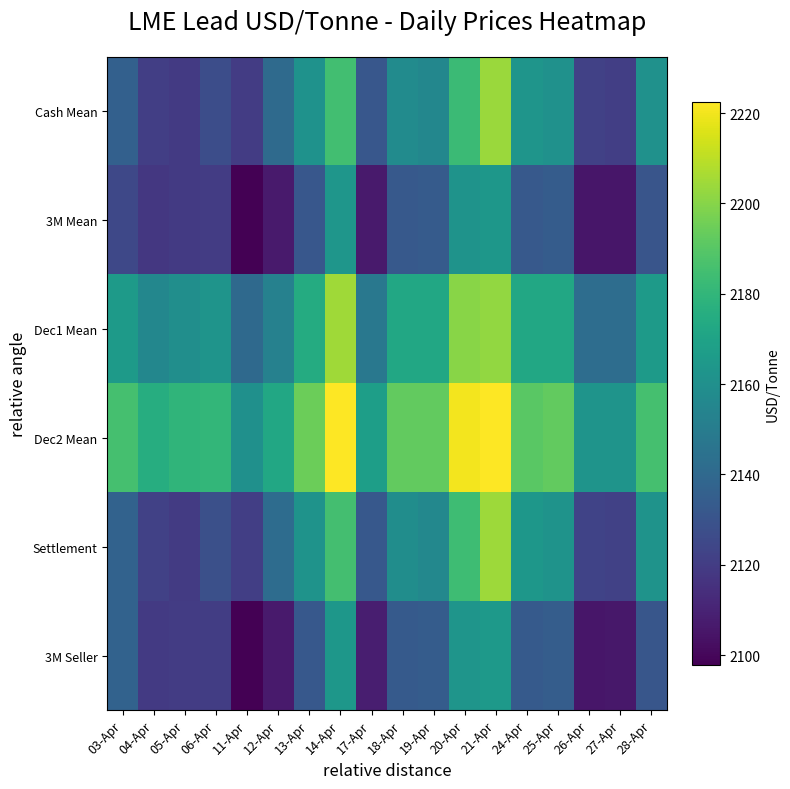

Reading left to right, extract all data points from this chart.

Cash Mean: 03-Apr=2136.0	04-Apr=2121.0	05-Apr=2119.0	06-Apr=2127.0	11-Apr=2120.0	12-Apr=2141.0	13-Apr=2161.5	14-Apr=2184.5	17-Apr=2131.5	18-Apr=2158.0	19-Apr=2155.5	20-Apr=2183.0	21-Apr=2203.5	24-Apr=2163.0	25-Apr=2161.0	26-Apr=2122.0	27-Apr=2121.0	28-Apr=2161.0
3M Mean: 03-Apr=2125.0	04-Apr=2118.0	05-Apr=2119.0	06-Apr=2120.0	11-Apr=2097.8	12-Apr=2106.8	13-Apr=2131.5	14-Apr=2163.5	17-Apr=2107.0	18-Apr=2132.5	19-Apr=2133.5	20-Apr=2162.0	21-Apr=2164.0	24-Apr=2132.5	25-Apr=2134.0	26-Apr=2105.2	27-Apr=2105.5	28-Apr=2130.5
Dec1 Mean: 03-Apr=2165.5	04-Apr=2155.5	05-Apr=2159.5	06-Apr=2162.5	11-Apr=2140.5	12-Apr=2152.5	13-Apr=2174.5	14-Apr=2204.5	17-Apr=2147.5	18-Apr=2172.5	19-Apr=2172.5	20-Apr=2200.5	21-Apr=2202.5	24-Apr=2172.5	25-Apr=2172.5	26-Apr=2142.5	27-Apr=2142.5	28-Apr=2165.5
Dec2 Mean: 03-Apr=2185.5	04-Apr=2175.5	05-Apr=2179.5	06-Apr=2180.5	11-Apr=2160.5	12-Apr=2172.5	13-Apr=2194.5	14-Apr=2222.5	17-Apr=2167.5	18-Apr=2192.5	19-Apr=2192.5	20-Apr=2220.5	21-Apr=2222.5	24-Apr=2190.5	25-Apr=2192.5	26-Apr=2162.5	27-Apr=2162.5	28-Apr=2185.5
Settlement: 03-Apr=2137.0	04-Apr=2122.0	05-Apr=2119.5	06-Apr=2128.0	11-Apr=2121.0	12-Apr=2142.0	13-Apr=2162.0	14-Apr=2185.0	17-Apr=2132.0	18-Apr=2159.0	19-Apr=2156.0	20-Apr=2184.0	21-Apr=2204.0	24-Apr=2164.0	25-Apr=2162.0	26-Apr=2123.0	27-Apr=2122.0	28-Apr=2162.0
3M Seller: 03-Apr=2137.0	04-Apr=2119.0	05-Apr=2120.0	06-Apr=2120.5	11-Apr=2098.0	12-Apr=2107.0	13-Apr=2132.0	14-Apr=2164.0	17-Apr=2108.0	18-Apr=2133.0	19-Apr=2134.0	20-Apr=2163.0	21-Apr=2165.0	24-Apr=2133.0	25-Apr=2134.5	26-Apr=2105.5	27-Apr=2106.0	28-Apr=2131.0